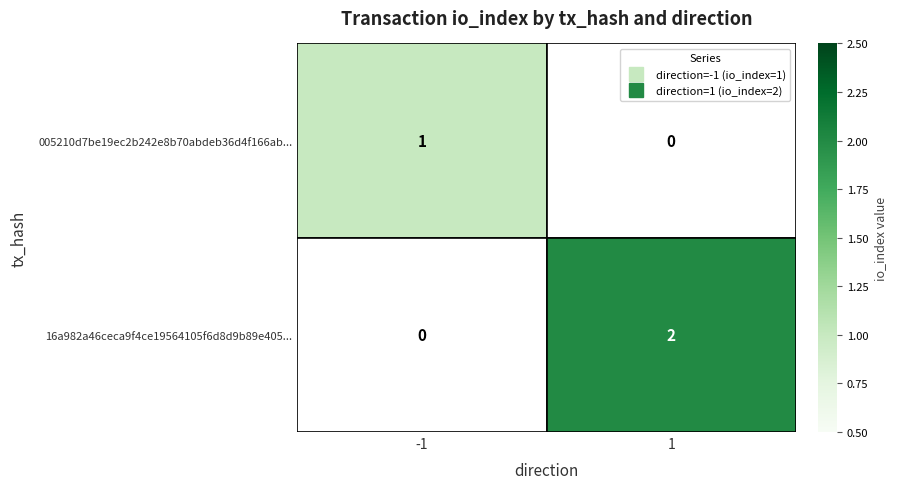

Count the number of data series in this chart.

2